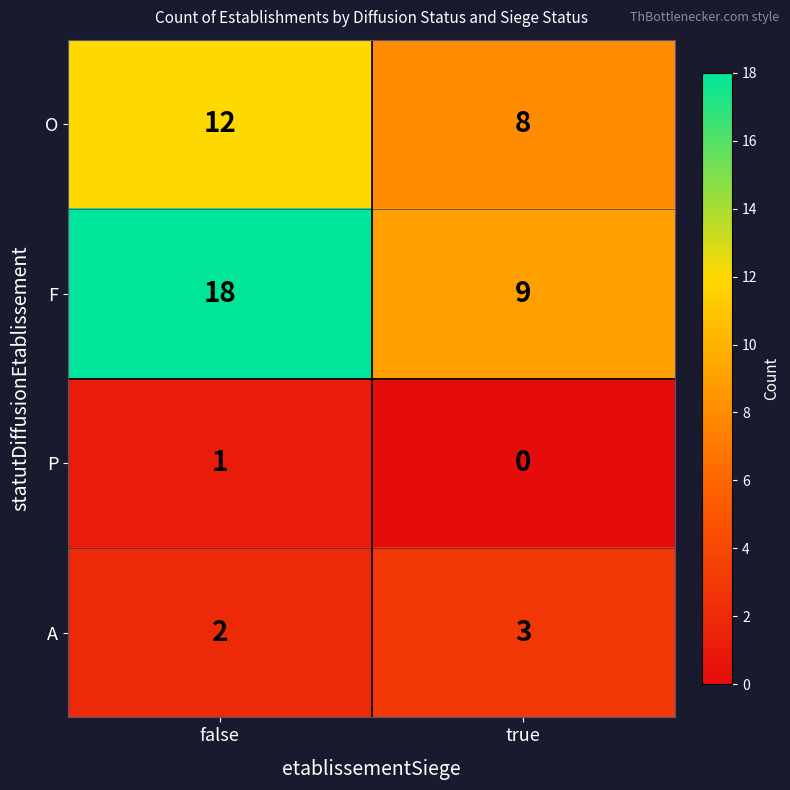

Rank the series by their maximum value, from highest to lowest.

F, O, A, P